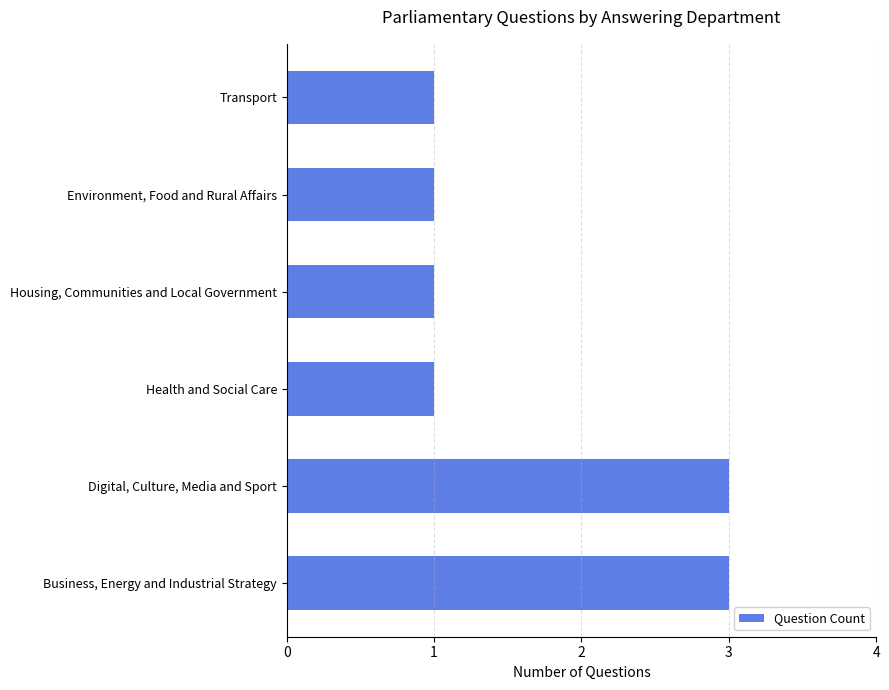

What is the greatest value displayed?

3